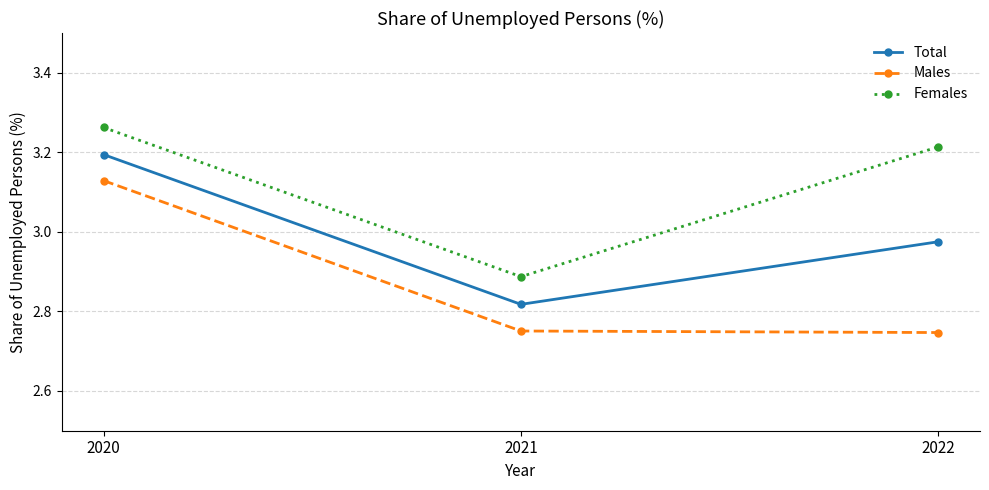

Count the Females values in the range 2 to 3.

1